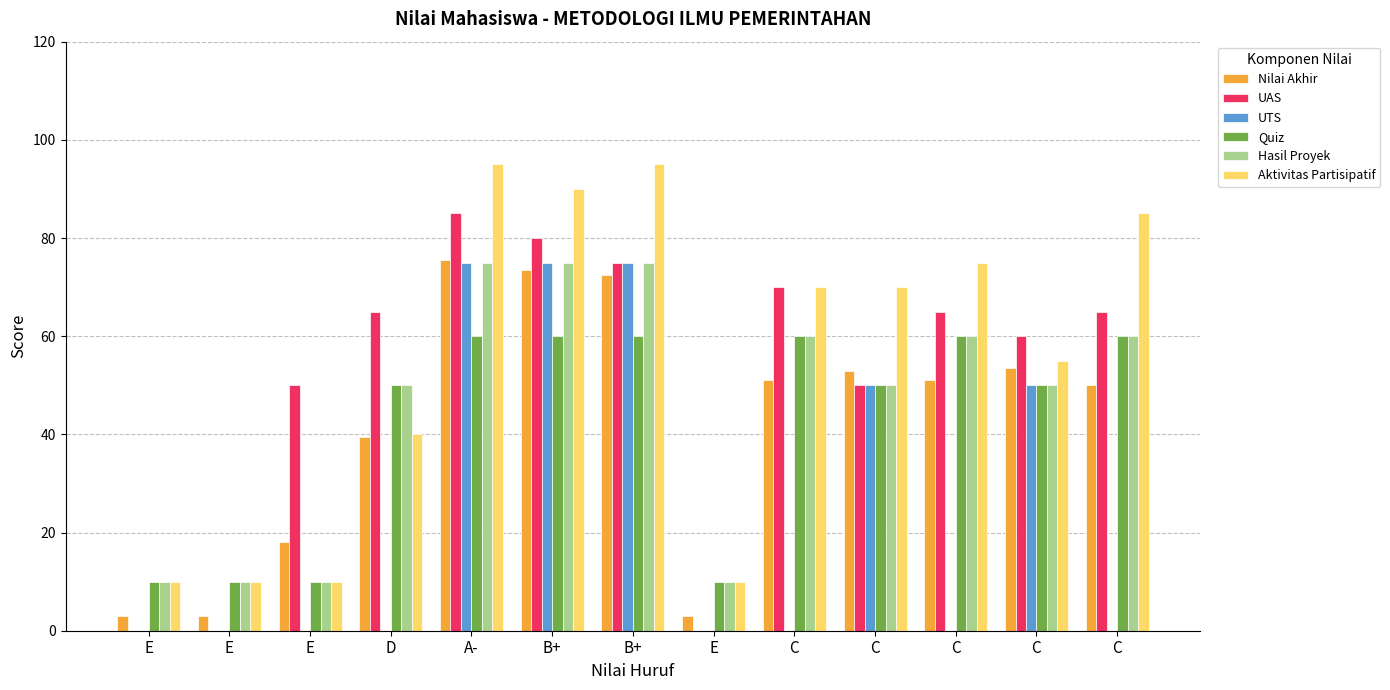

How many groups of bars are there?

13